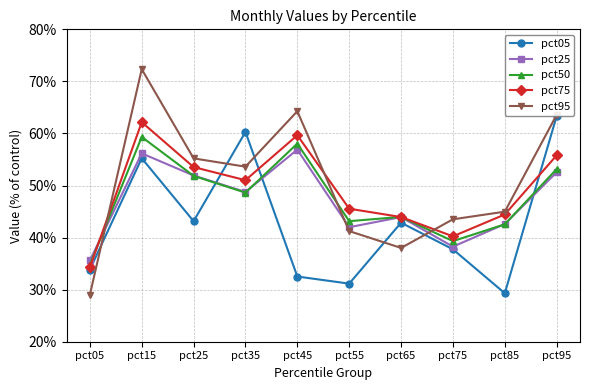

Which series has the largest total across all categories?

pct95